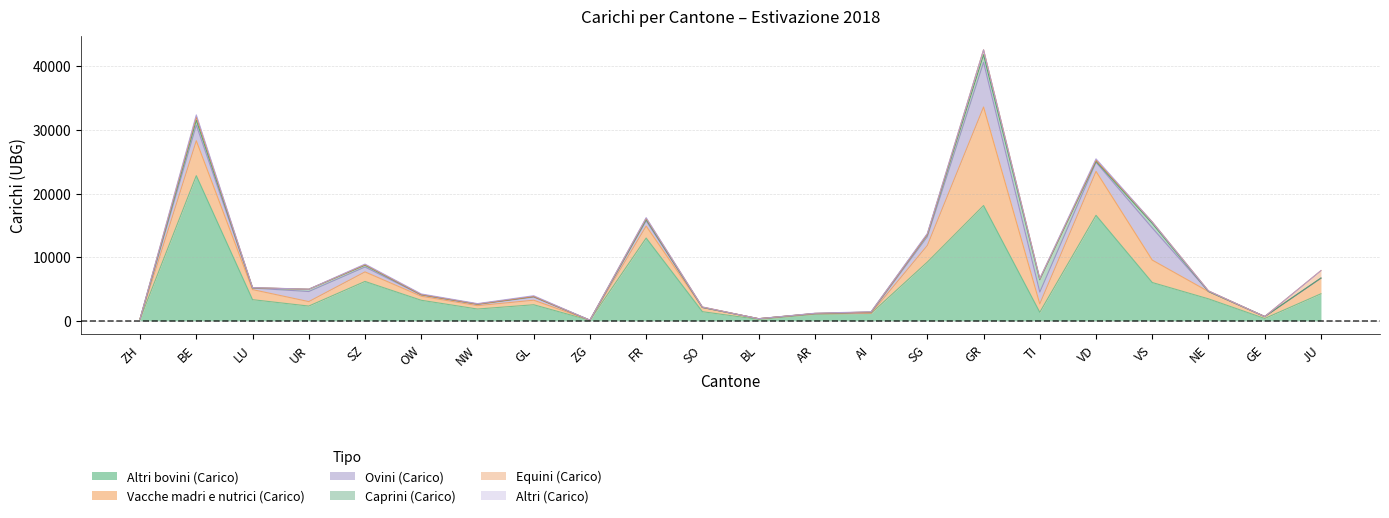

What are all the series names shown in the legend?

Altri bovini (Carico), Vacche madri e nutrici (Carico), Ovini (Carico), Caprini (Carico), Equini (Carico), Altri (Carico)